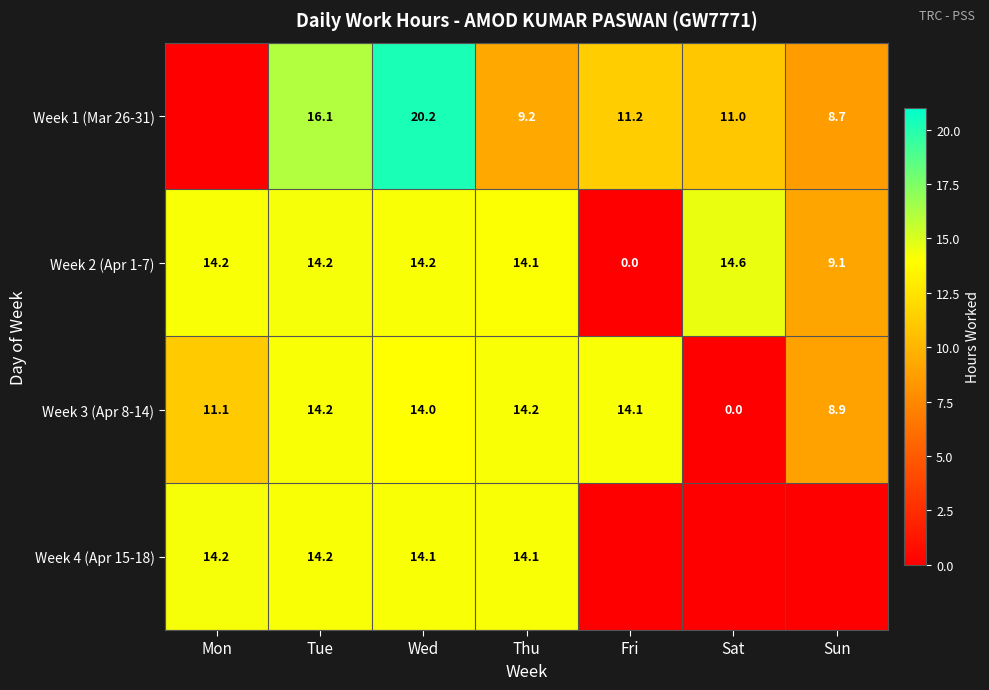

The Week 3 (Apr 8-14) series shows 8.9 at Sun. True or false?

True